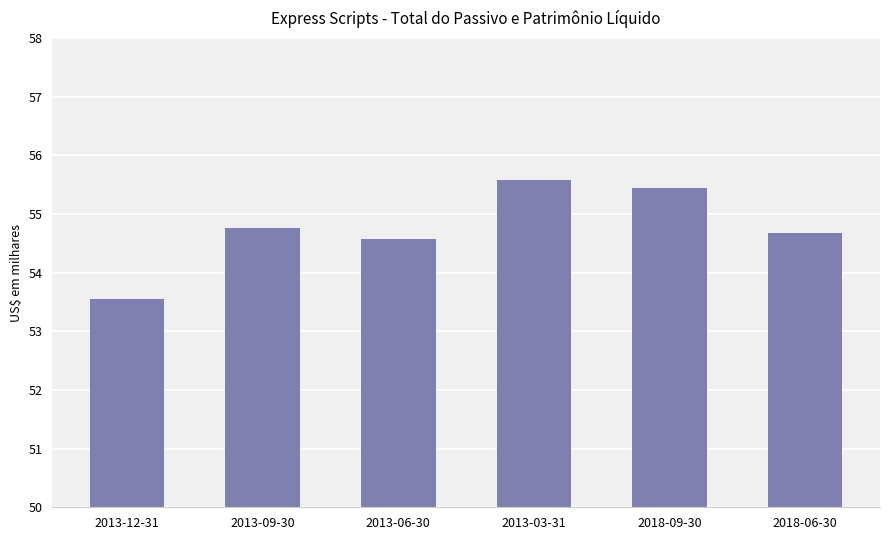

How many bars are there in total?

6